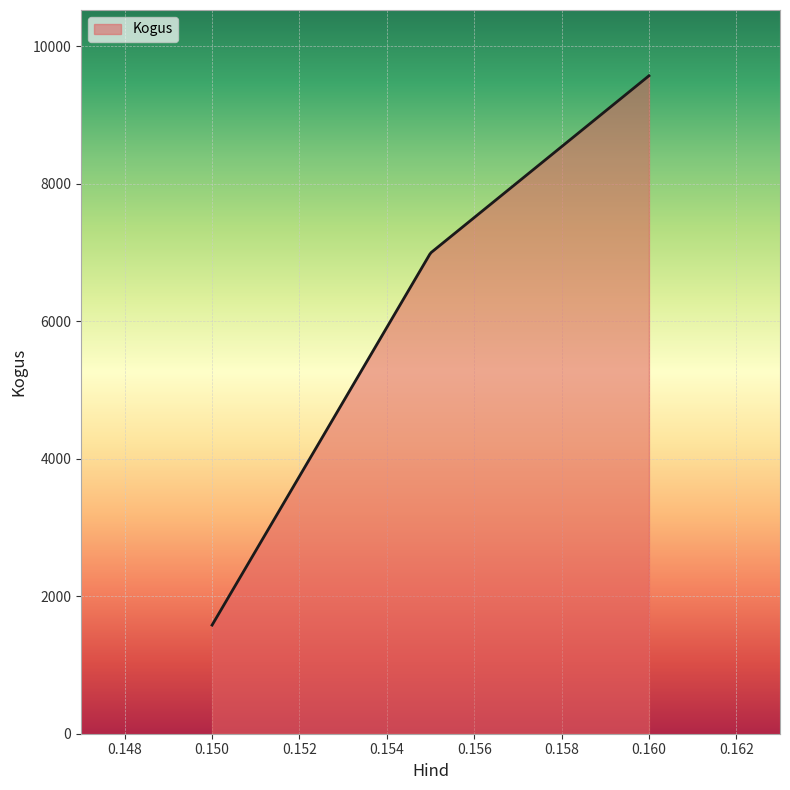

What is the minimum value shown in the chart?

1580.0